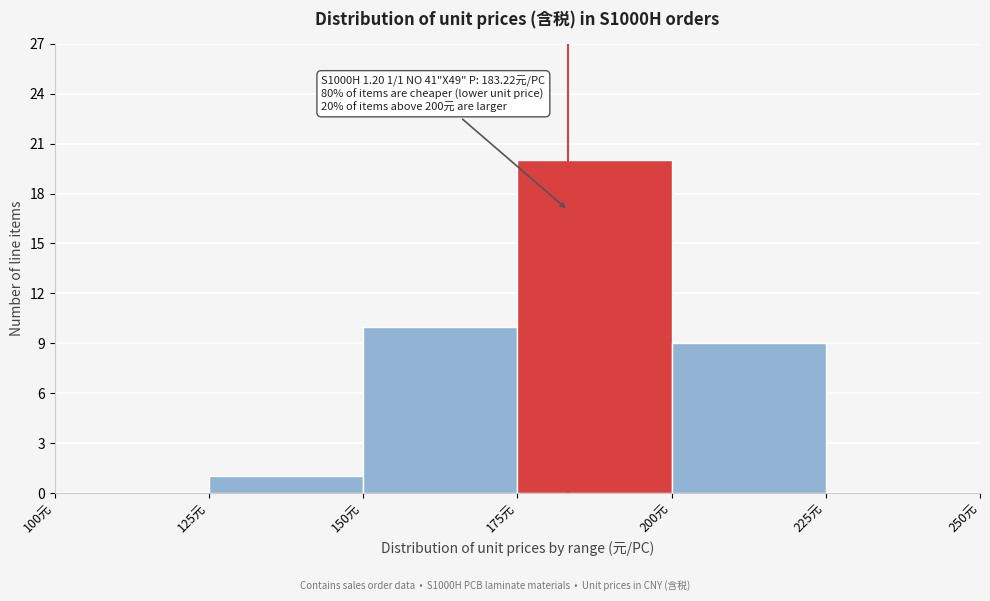

Which range on the x-axis has the tallest bar?

175 to 200